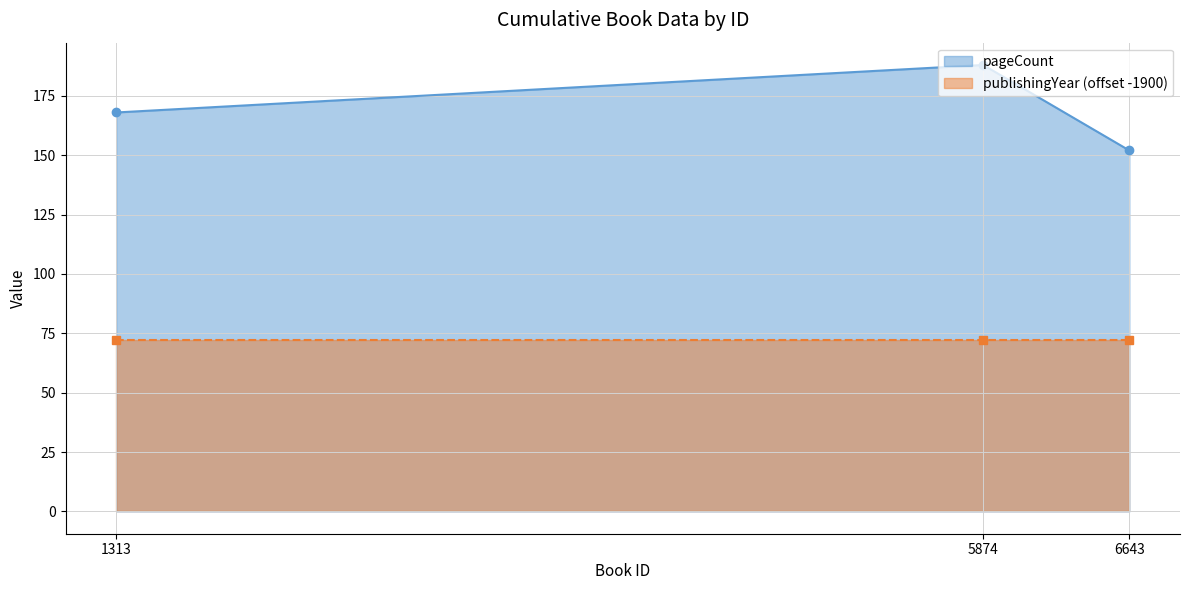

Is it true that the value at 5874 is 188?

True